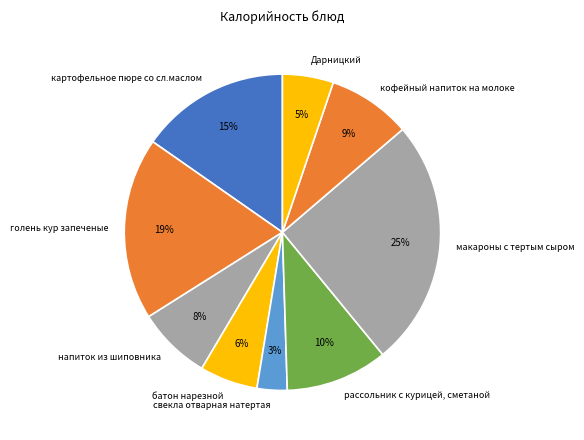

To the nearest percent, what percentage of the pie is напиток из шиповника?

8%